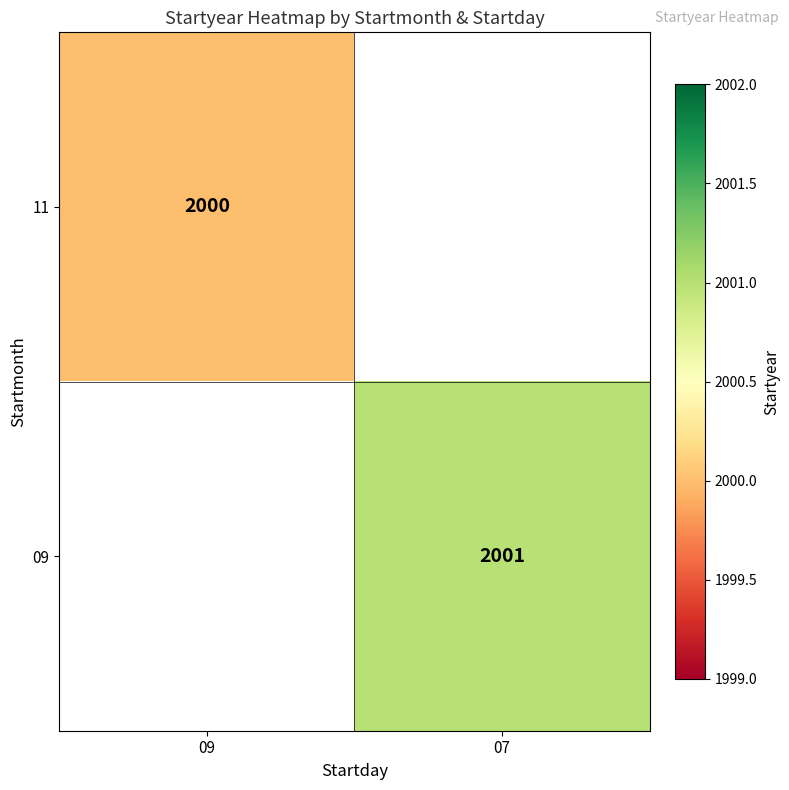

Is it true that 11 equals 797 at 09?

False